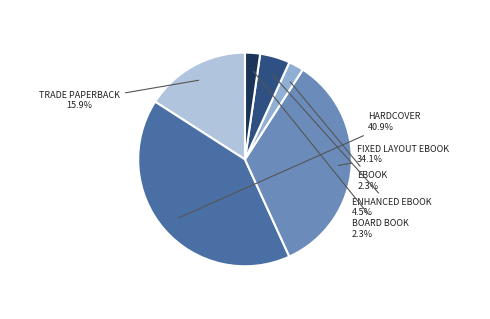

Does any single category account for the majority?

No